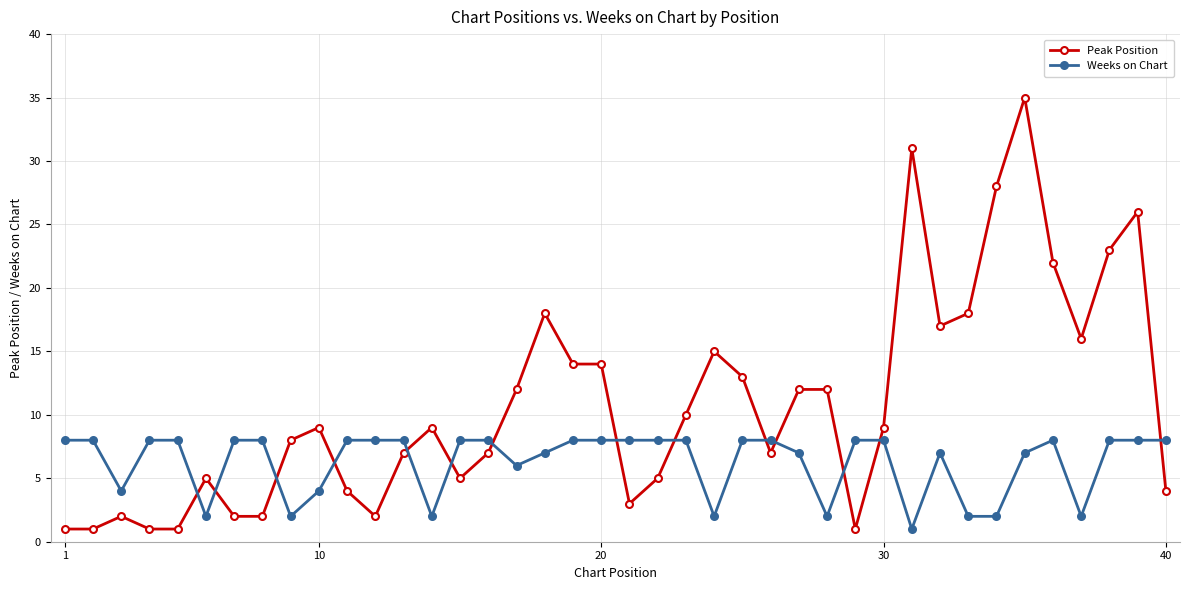

Count the number of categories in the chart.

40